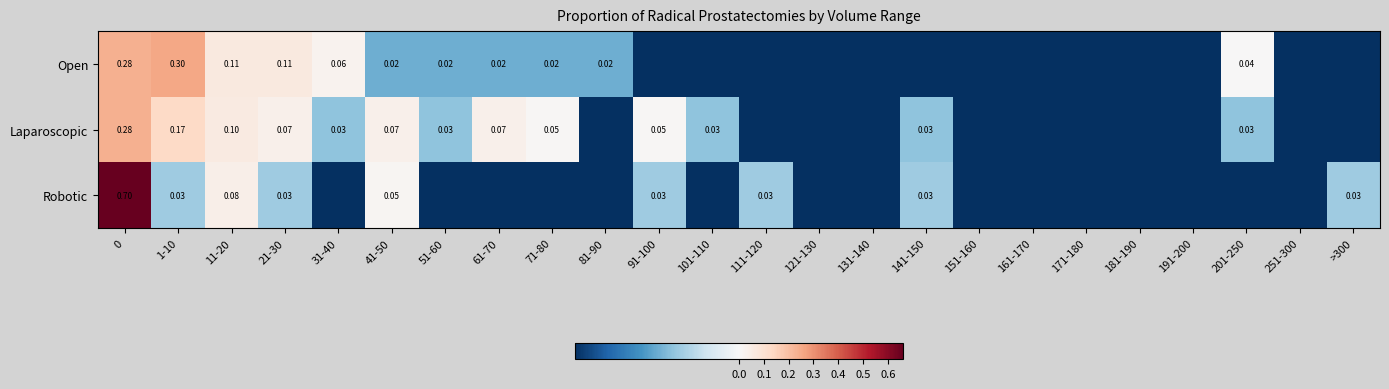

Is the value of Laparoscopic at 201-250 greater than the value of Open at 21-30?

No